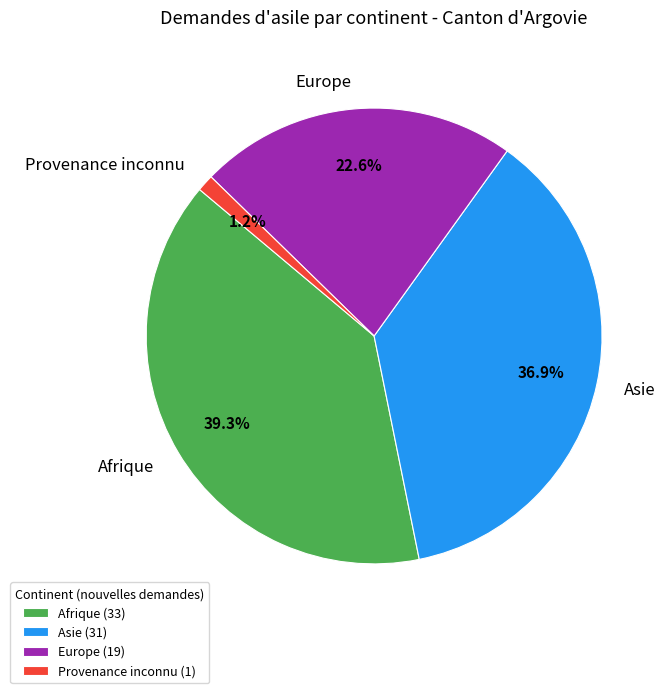

Is there a majority slice in this chart?

No